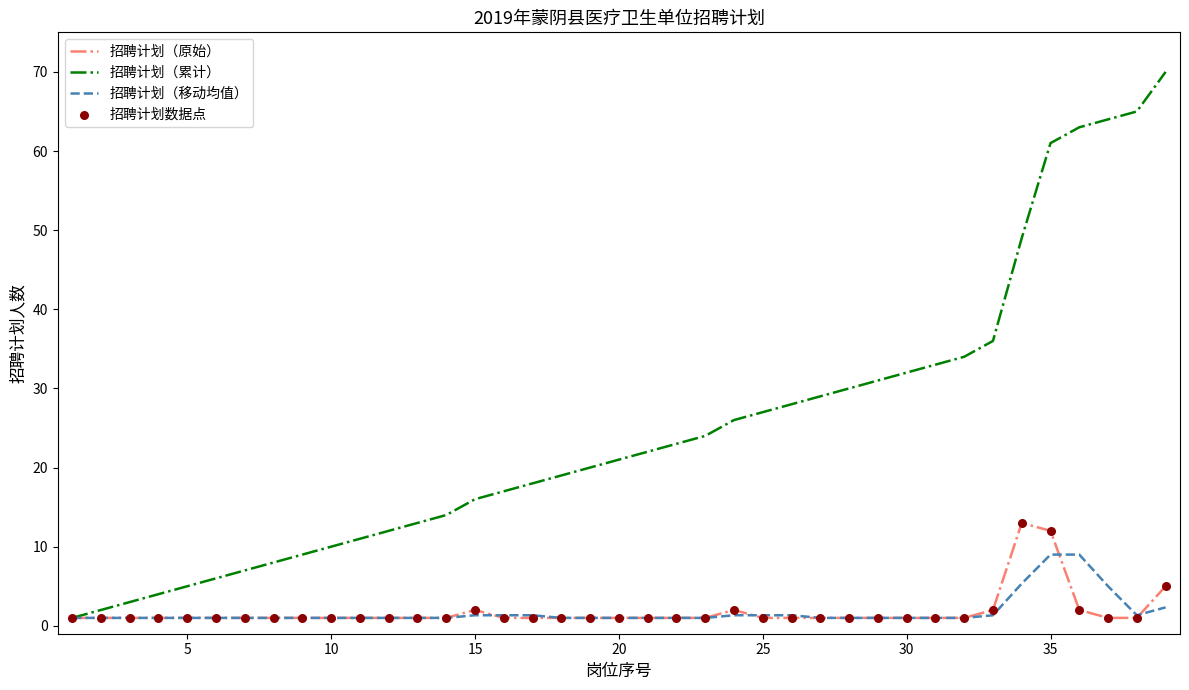

Rank the series by their maximum value, from highest to lowest.

招聘计划（累计）, 招聘计划（原始）, 招聘计划（移动均值）